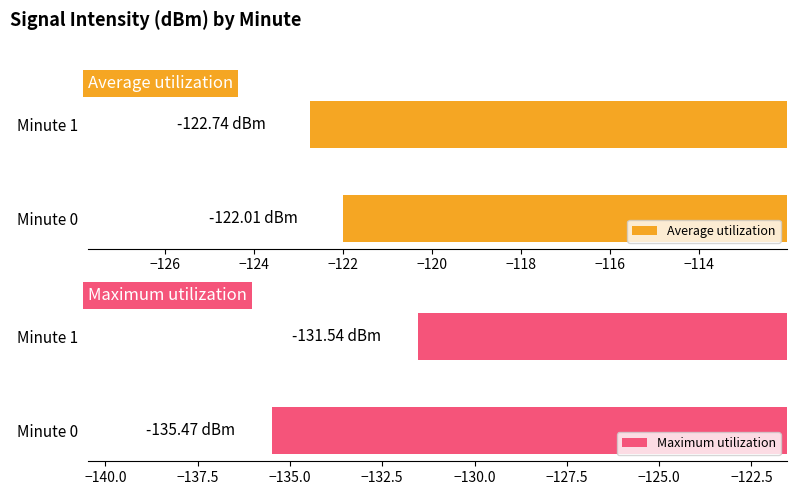

What is the average value of the Average utilization series?

-122.4